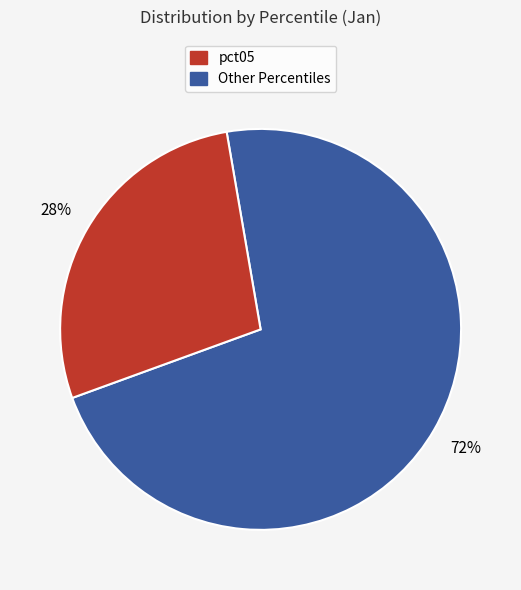

How many segments does this pie chart have?

2